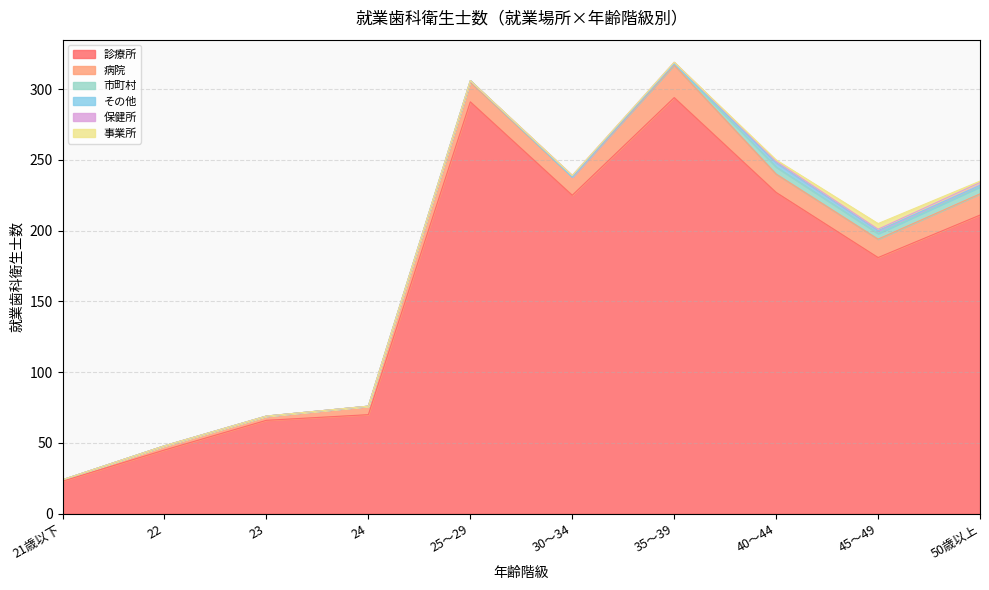

True or false: 診療所 and 病院 cross at least once.

False